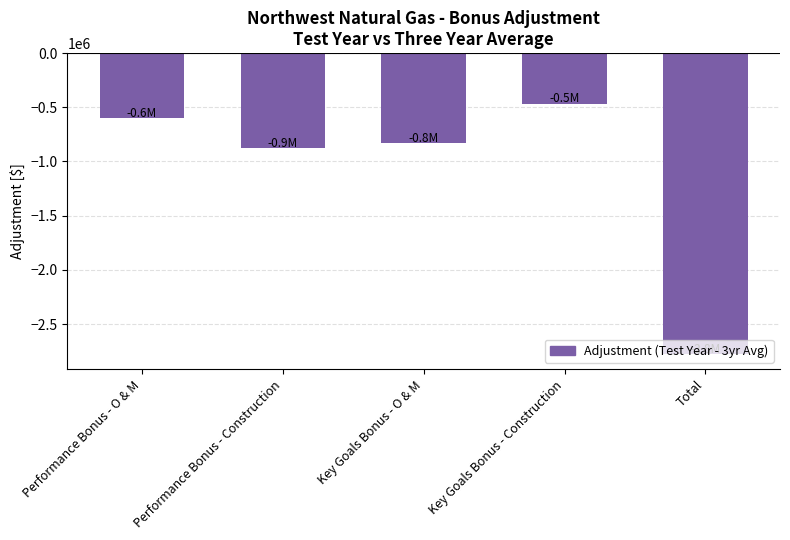

What is the value of the 3rd bar from the left?

-832670.6